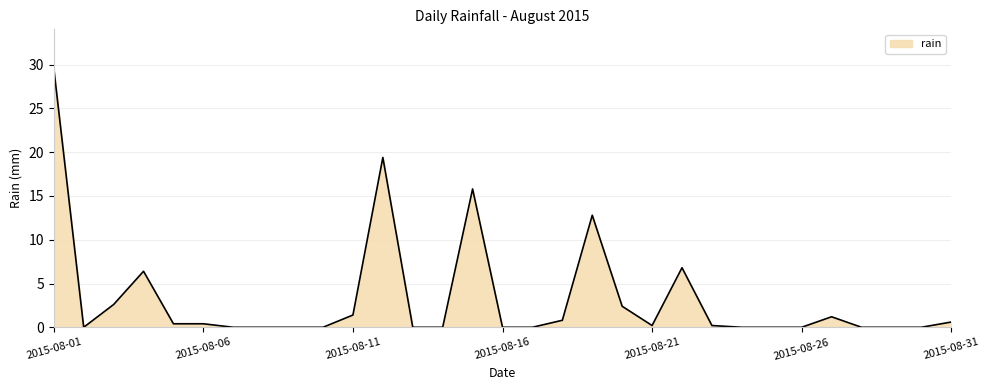

What is the maximum value shown in the chart?

29.6